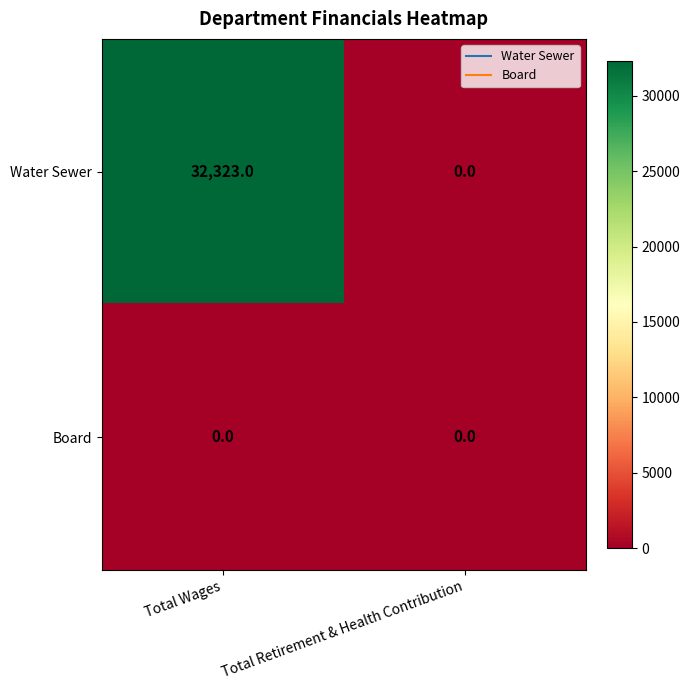

Count the number of data series in this chart.

2